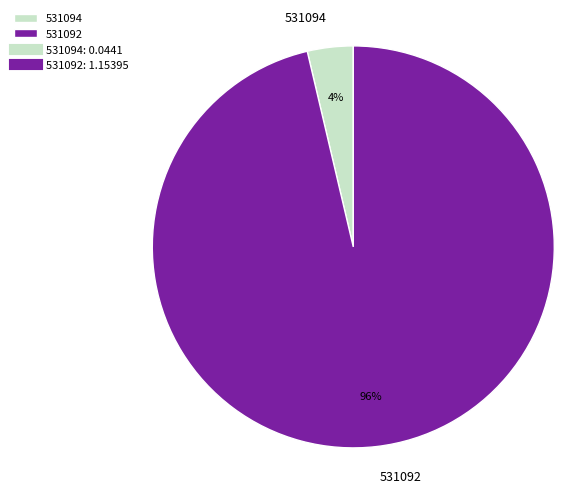

Is it true that 531092 is 82% of the pie?

False